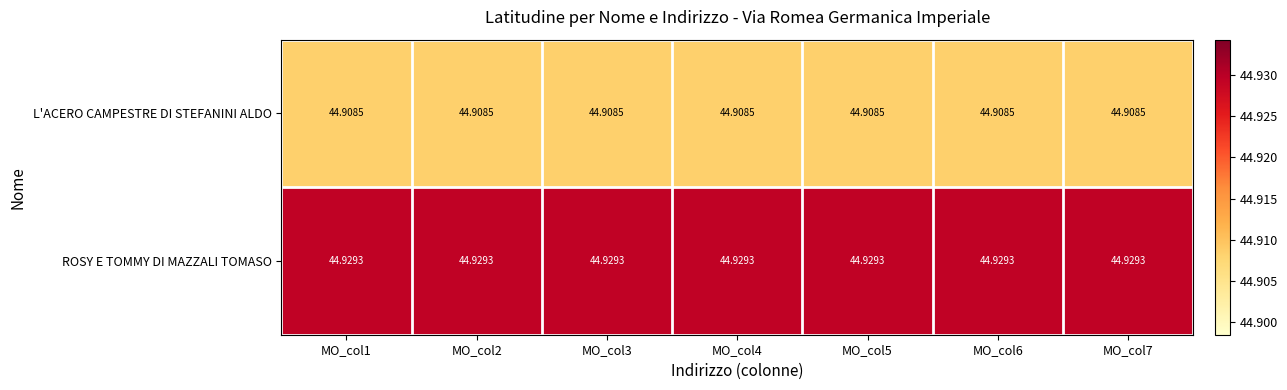

Which series has the largest total across all categories?

ROSY E TOMMY DI MAZZALI TOMASO